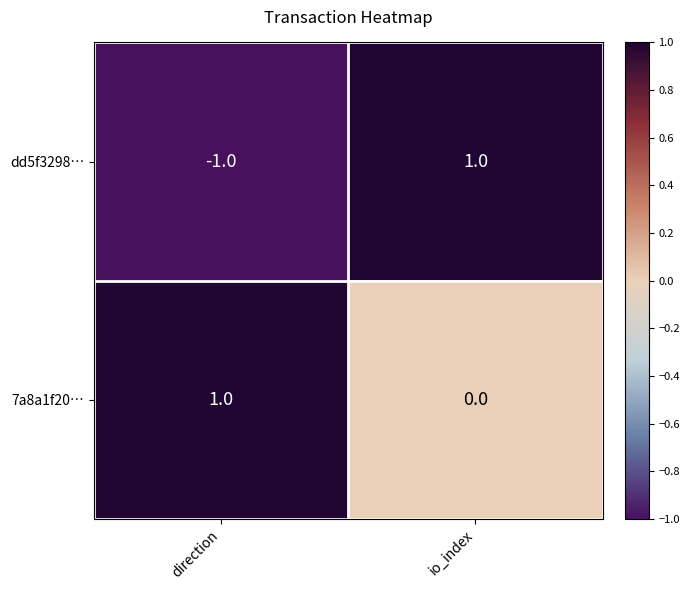

Rank the series by their average value, from lowest to highest.

dd5f3298…, 7a8a1f20…